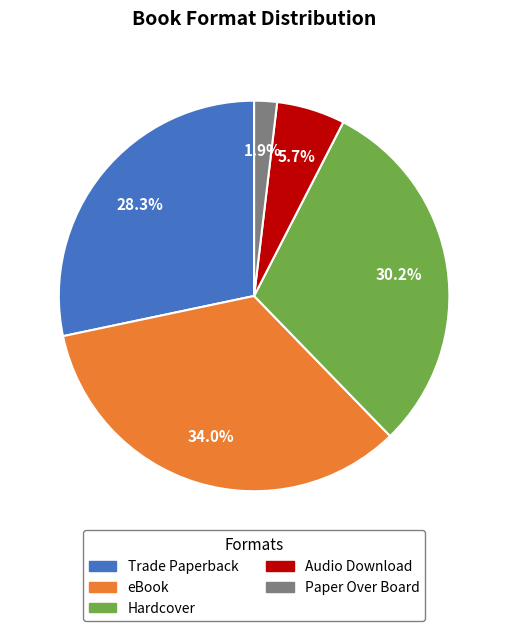

To the nearest percent, what is the difference between the Trade Paperback and Hardcover slice percentages?

2%